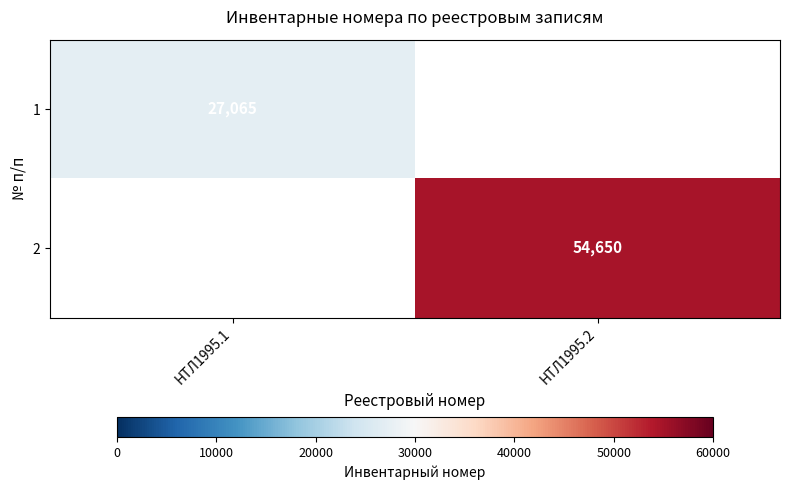

What is the smallest value displayed?

27065.0